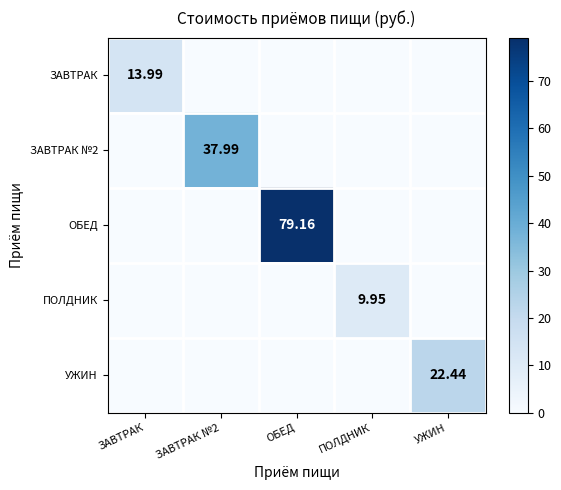

Rank the series by their maximum value, from lowest to highest.

ПОЛДНИК, ЗАВТРАК, УЖИН, ЗАВТРАК №2, ОБЕД